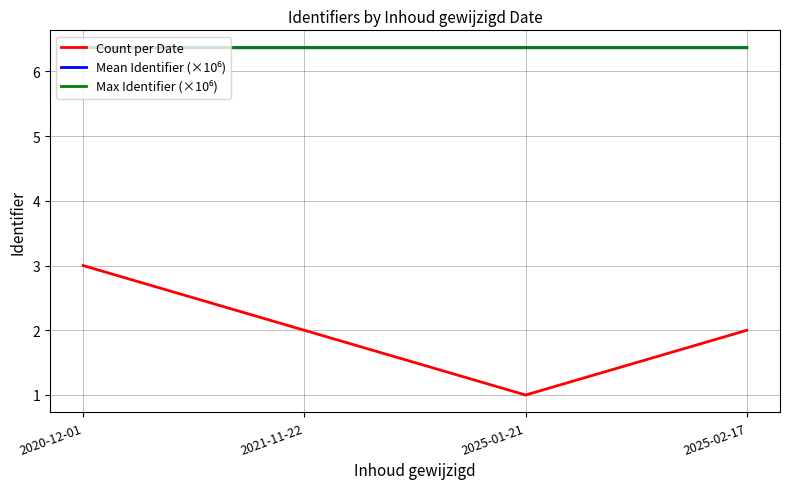

What is the lowest value of the Count per Date series?

1.0